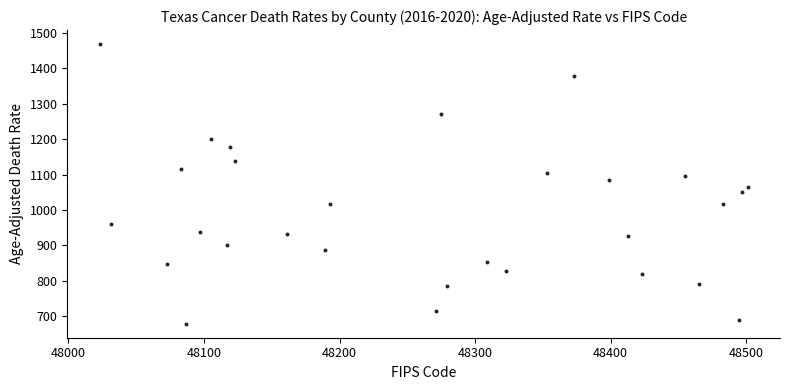

What is the range of X values (max minus min)?

478.0